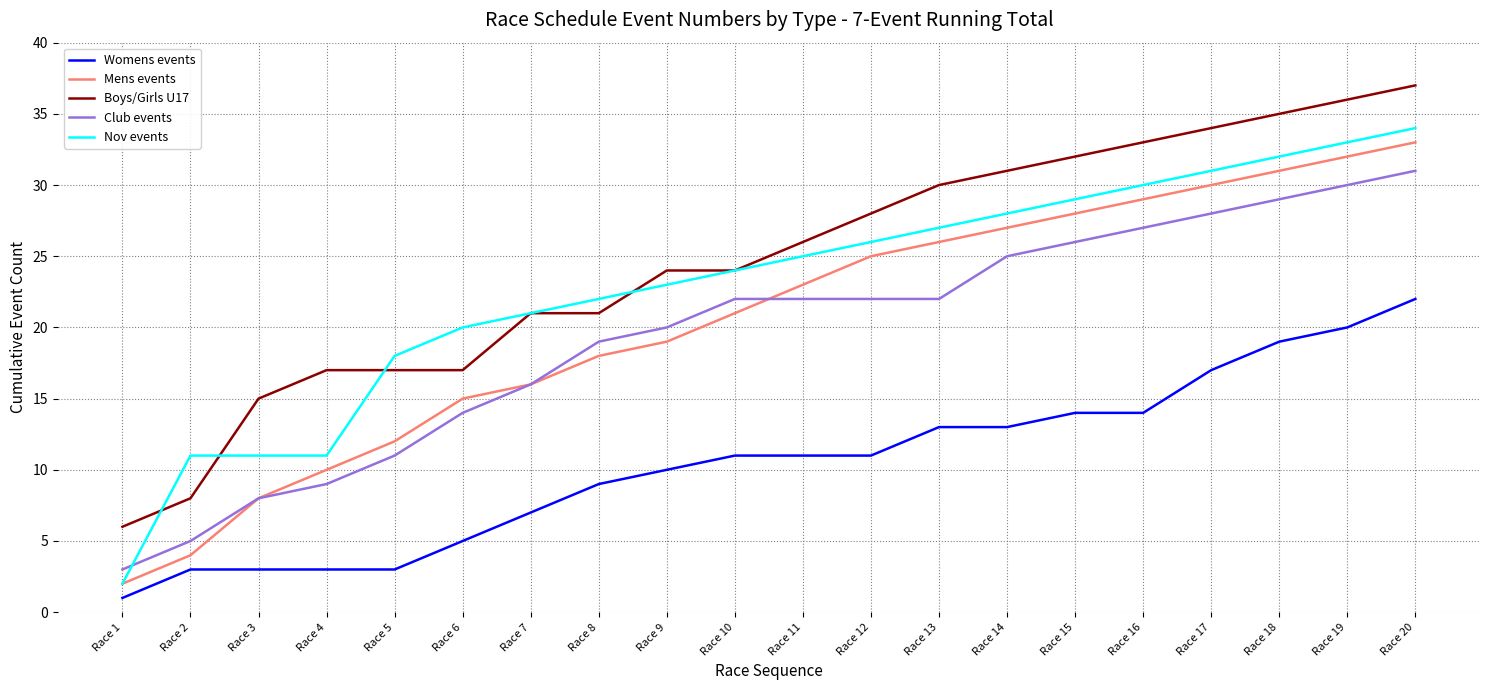

Which series has the widest spread of values?

Nov events